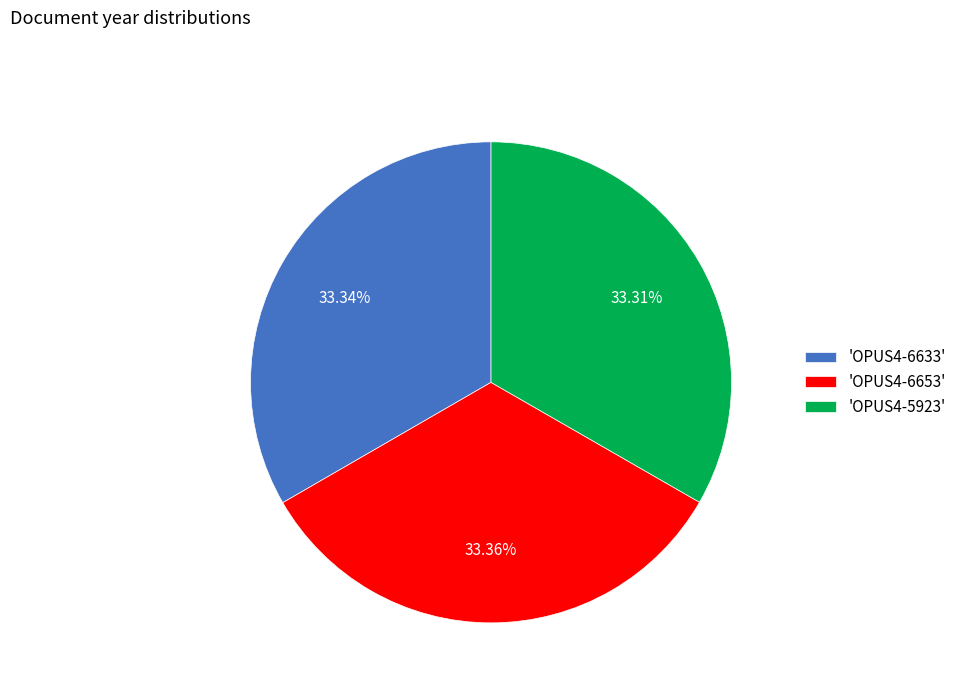

Is 'OPUS4-6653' the majority of the pie?

No